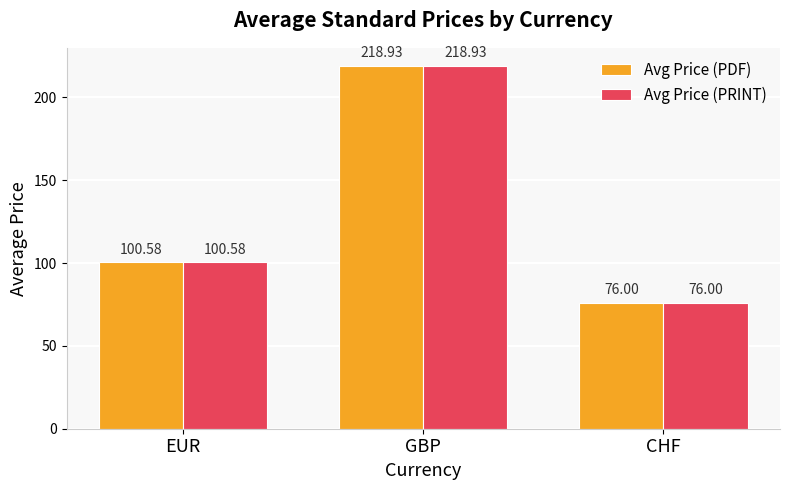

Reading right to left, transcribe all the data shown in this chart.

Avg Price (PDF): 76.0	218.9	100.6
Avg Price (PRINT): 76.0	218.9	100.6